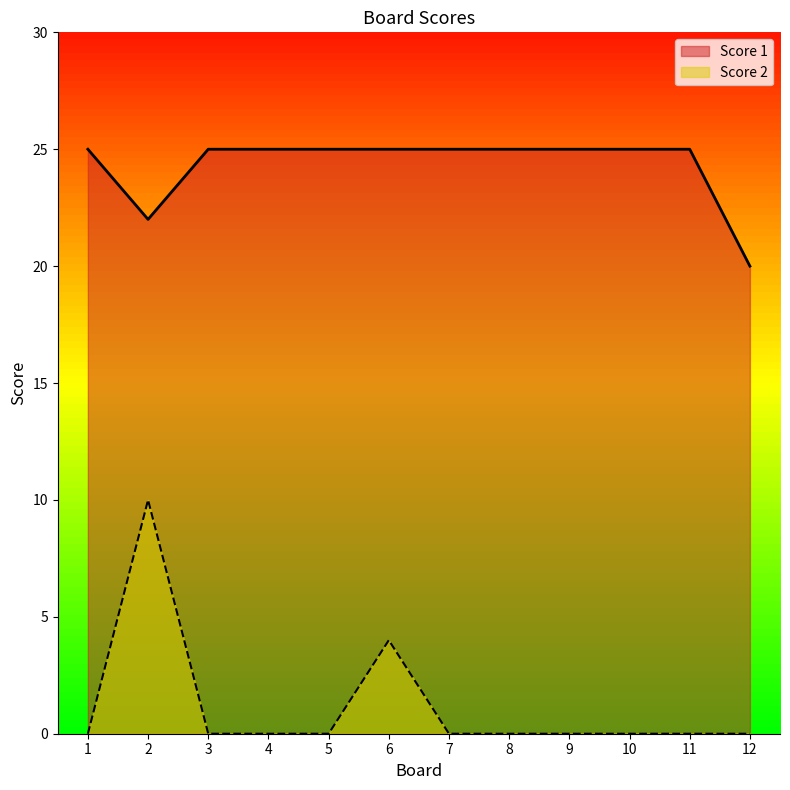

What is the spread (max minus min) of values at 5?

25